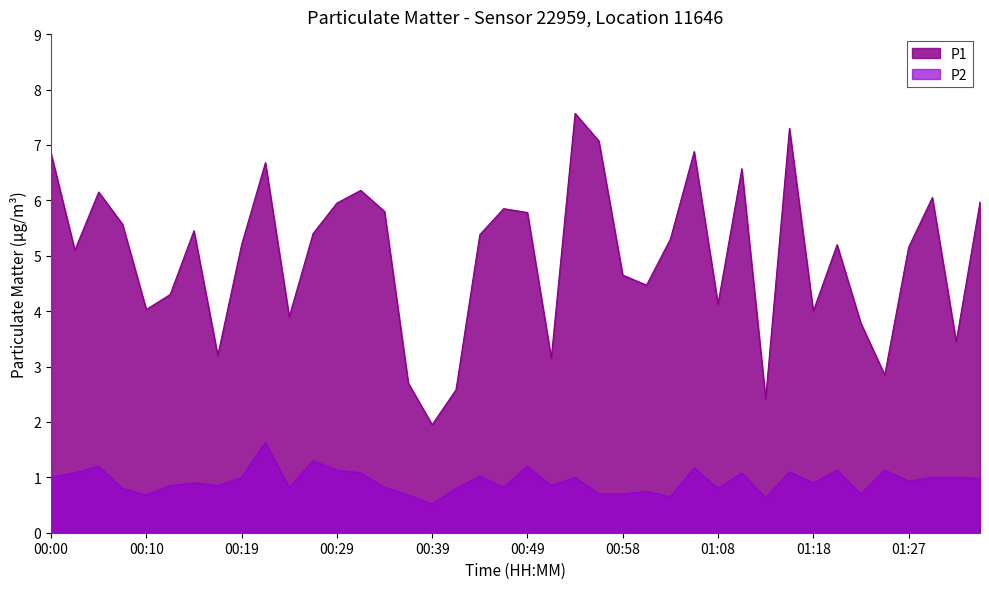

Rank the series by their maximum value, from highest to lowest.

P1, P2